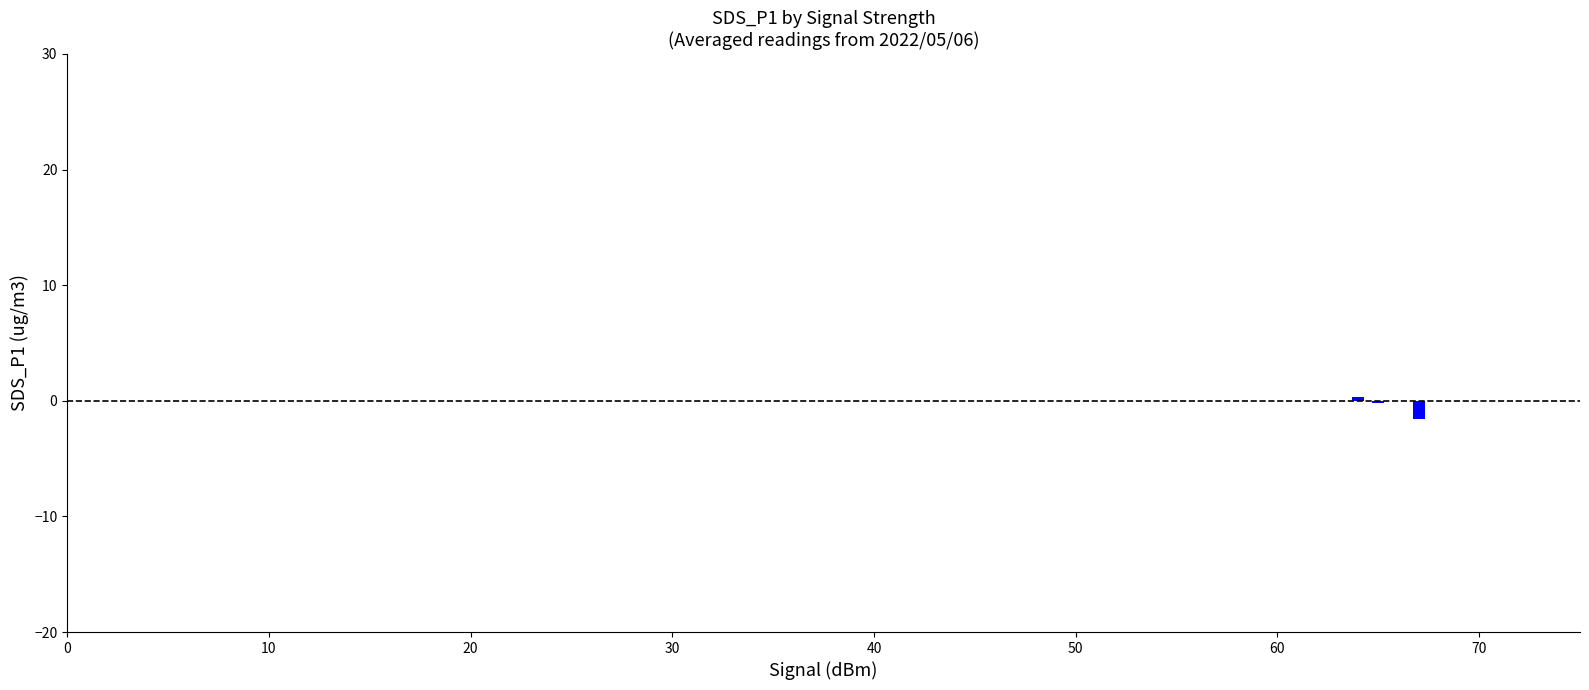

Are the bars horizontal?

No